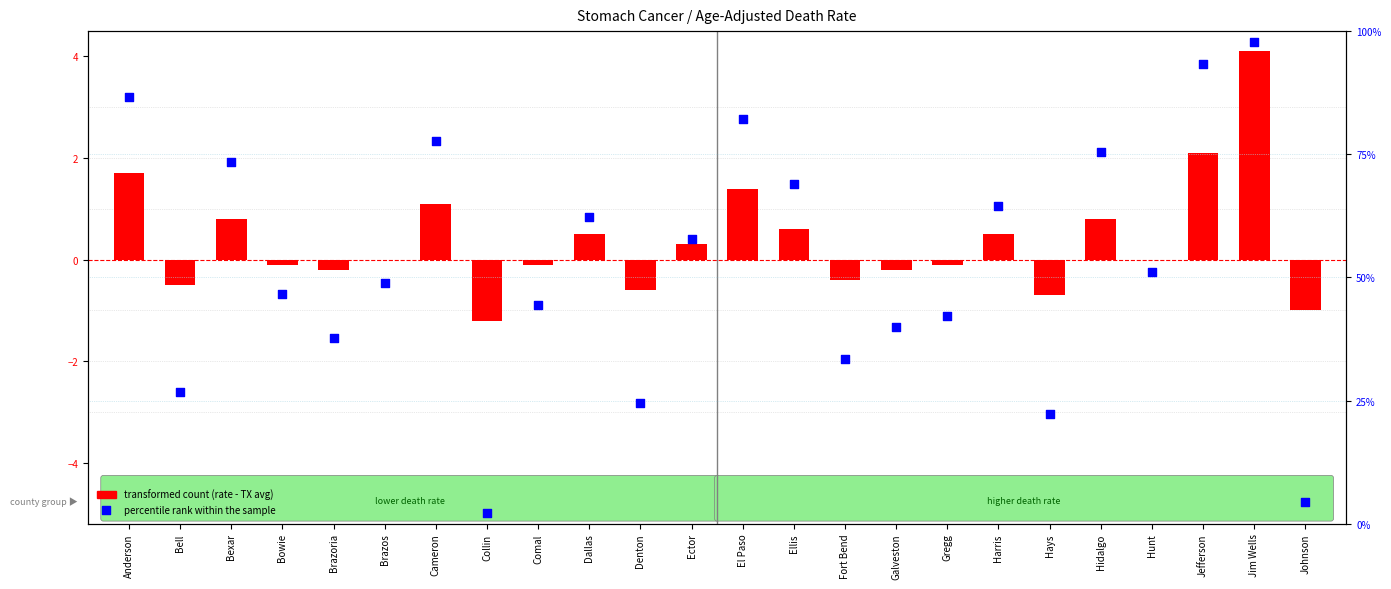

At how many categories does at least one series exceed 85?

3